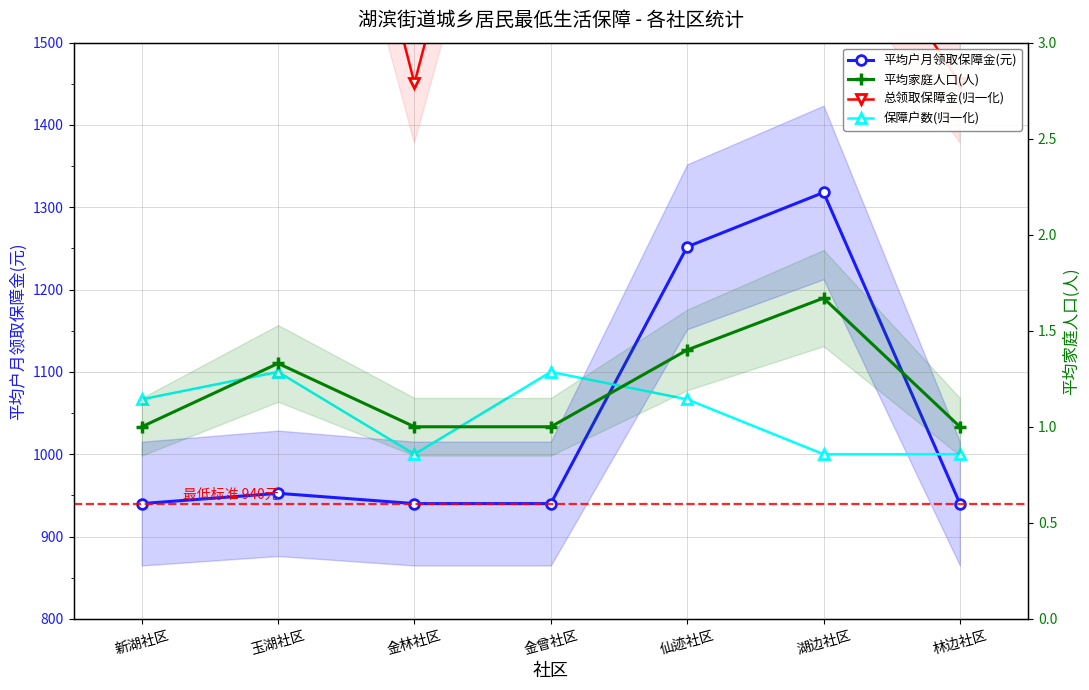

At which label is 保障户数(归一化) closest to 1050?

新湖社区